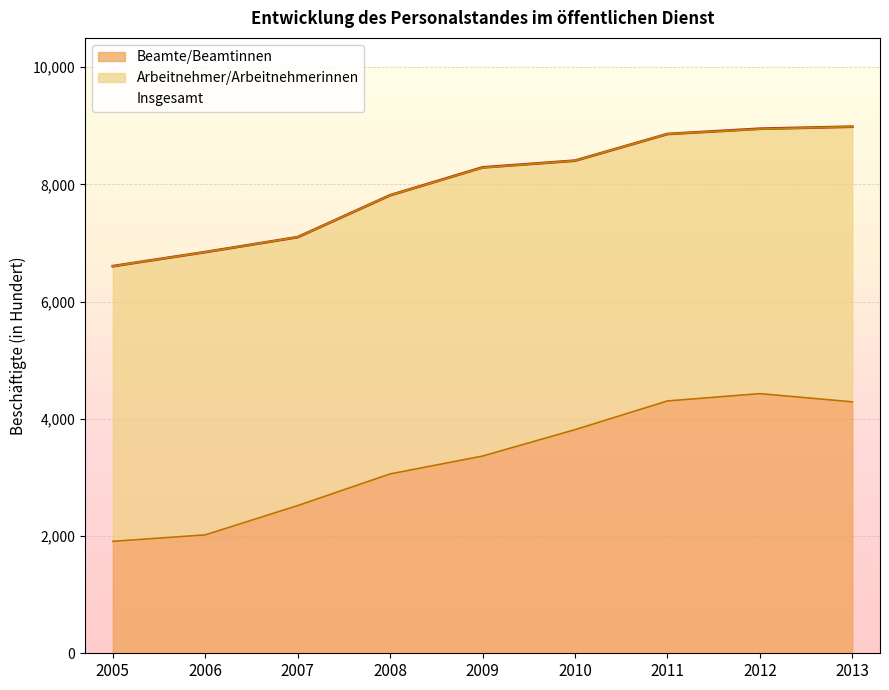

Is the value of Beamte/Beamtinnen at 2005 greater than the value of Insgesamt at 2008?

No